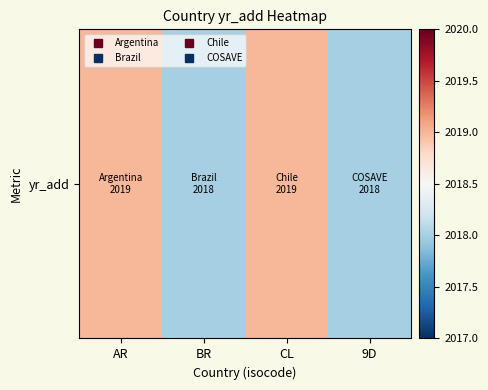

Which label corresponds to the smallest value in the chart?

BR